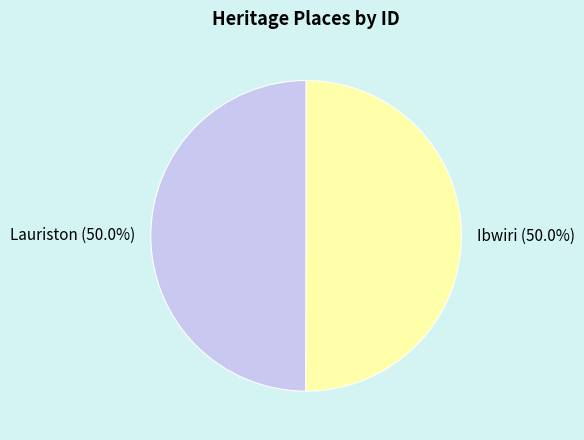

To the nearest percent, what is the average slice percentage?

50%